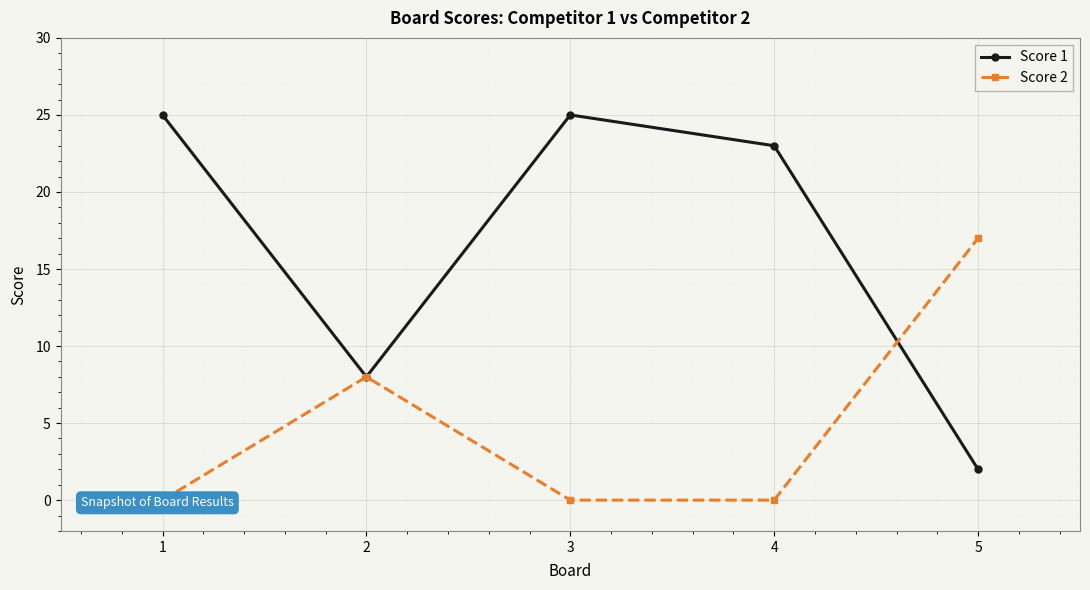

What is the maximum value for Score 1?

25